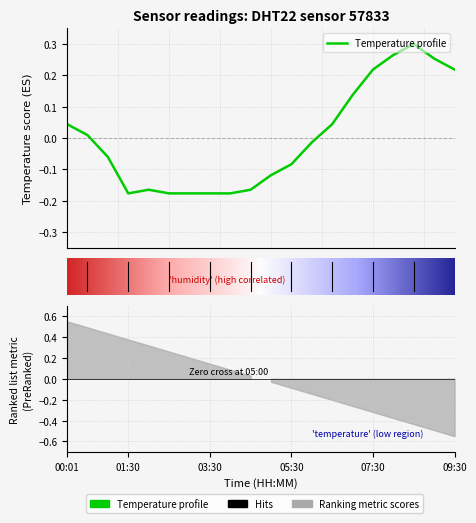

What is the change in value from 05:30 to 08:00?

+0.3